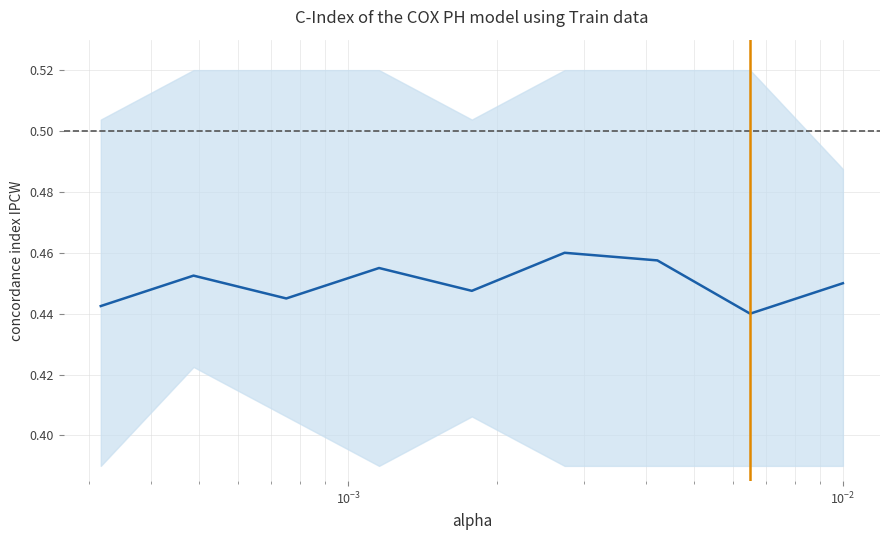

How many points are higher than both their immediate neighbors (excluding endpoints)?

3